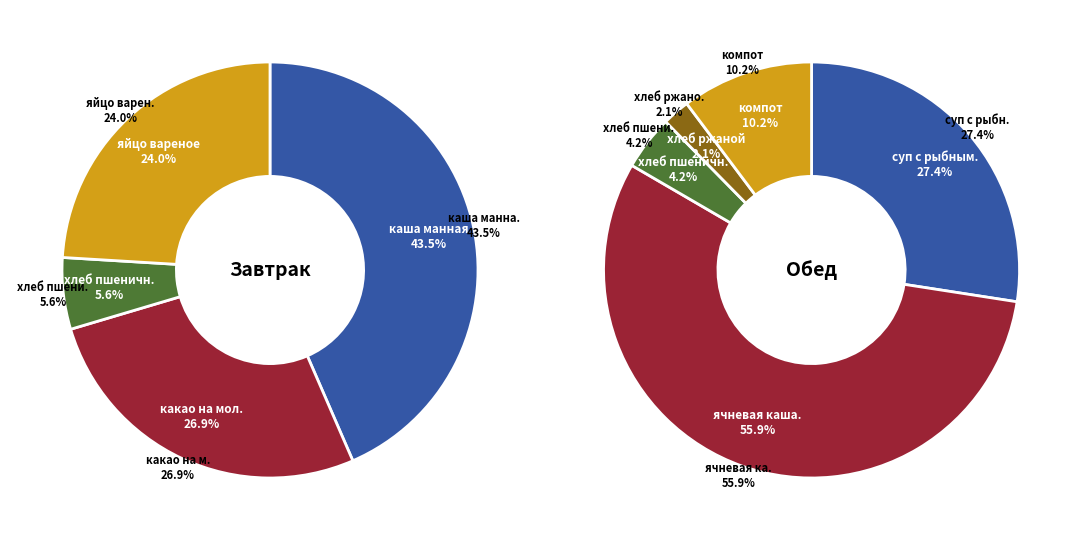

Which category has the smallest portion of the pie?

хлеб пшеничный (завтрак)